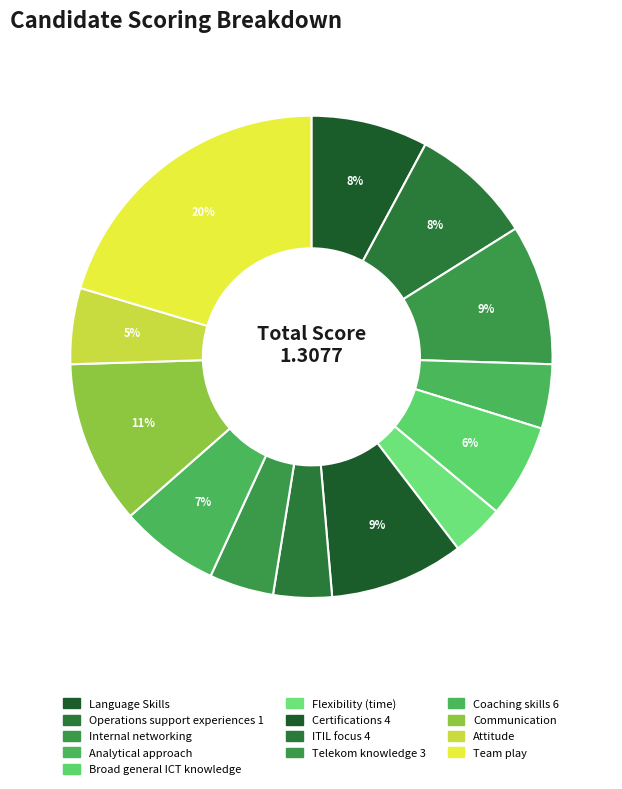

To the nearest percent, what percentage of the pie is Telekom knowledge 3?

4%